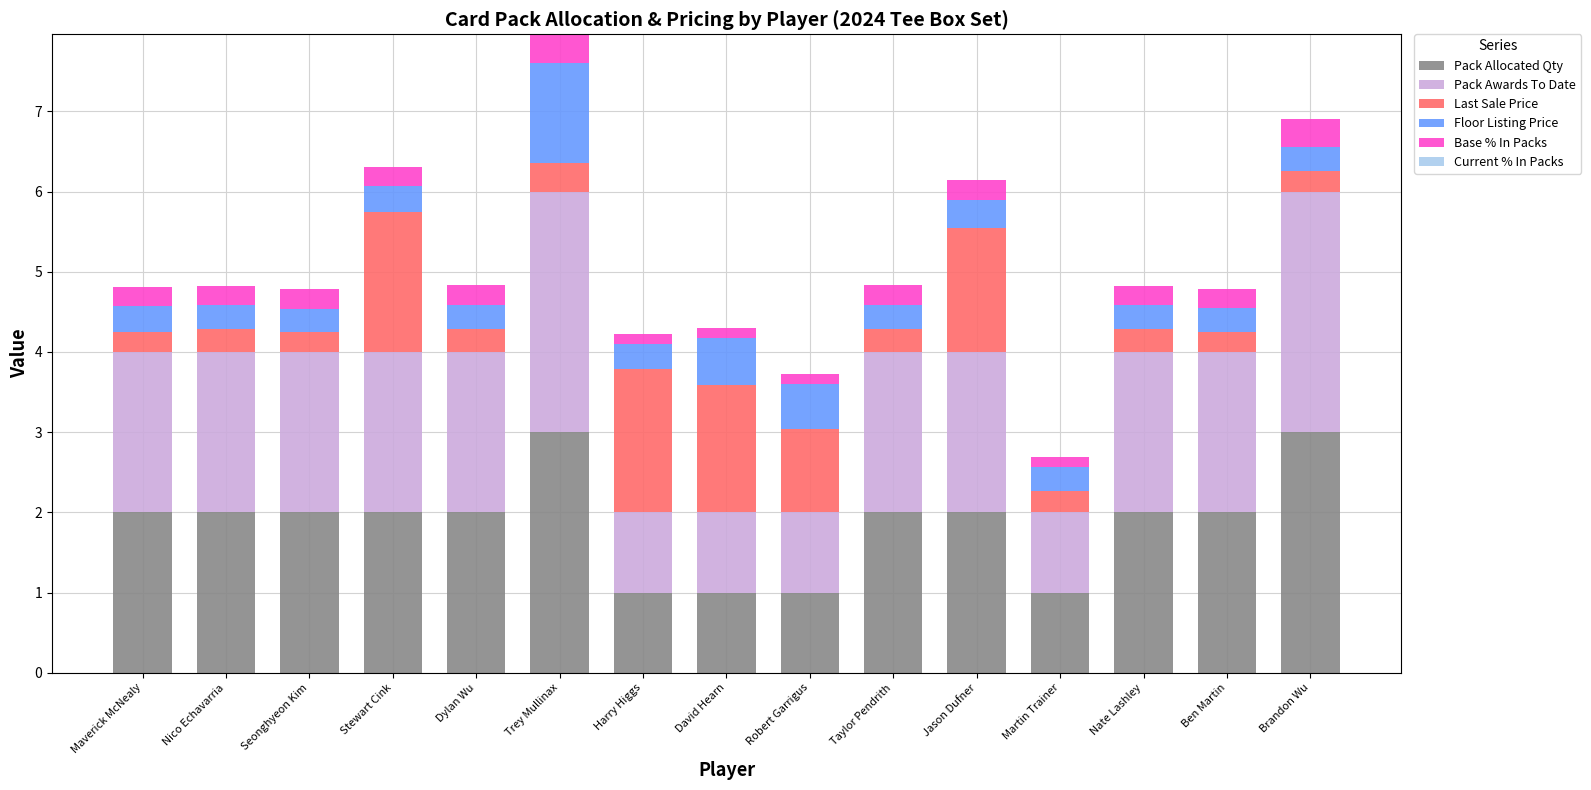

What is the sum of the Pack Allocated Qty values at Harry Higgs and Brandon Wu?

4.0